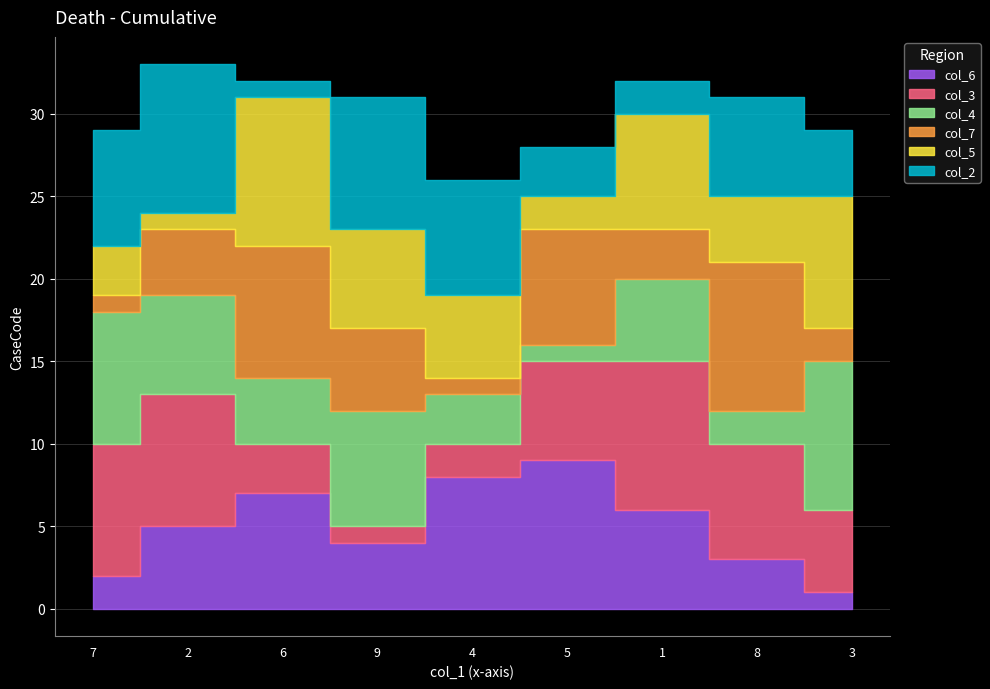

What is the spread (max minus min) of values at 6?

8